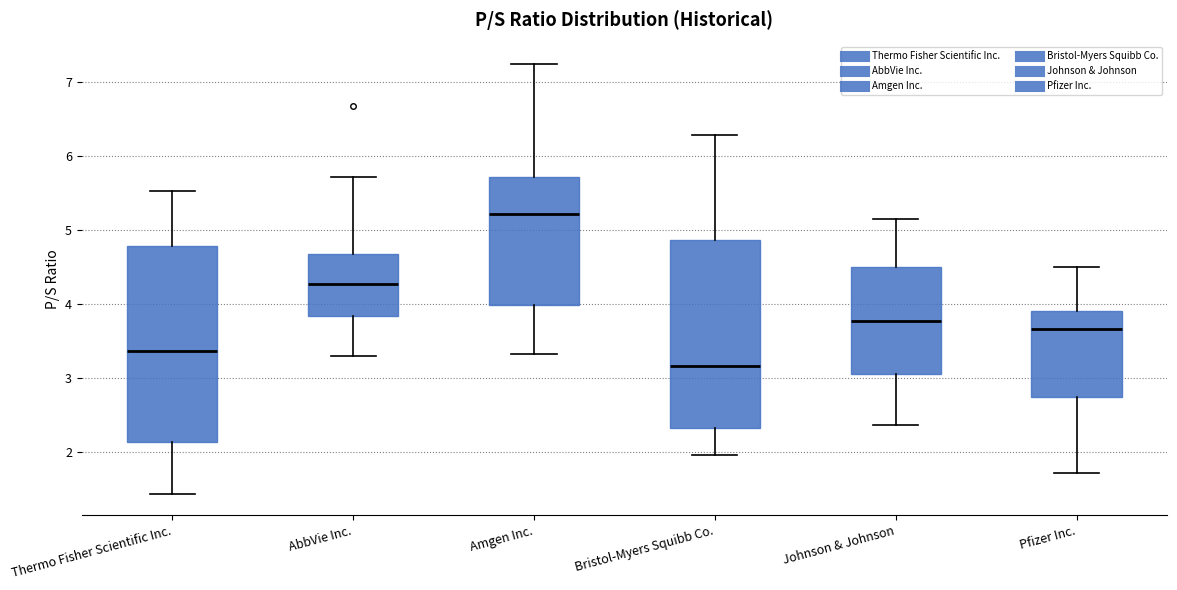

Reading left to right, transcribe this box plot: for each box, give where its median line is, the range the box spans, and where its two whiskers end, as read against the y-axis. The values are not printed on the chart, so give them approximately, as read against the axis.

Thermo Fisher Scientific Inc.: median 3.4, box 2.1 to 4.8, whiskers 1.4 to 5.5
AbbVie Inc.: median 4.3, box 3.8 to 4.7, whiskers 3.3 to 5.7
Amgen Inc.: median 5.2, box 4.0 to 5.7, whiskers 3.3 to 7.2
Bristol-Myers Squibb Co.: median 3.2, box 2.3 to 4.9, whiskers 2.0 to 6.3
Johnson & Johnson: median 3.8, box 3.1 to 4.5, whiskers 2.4 to 5.2
Pfizer Inc.: median 3.7, box 2.7 to 3.9, whiskers 1.7 to 4.5